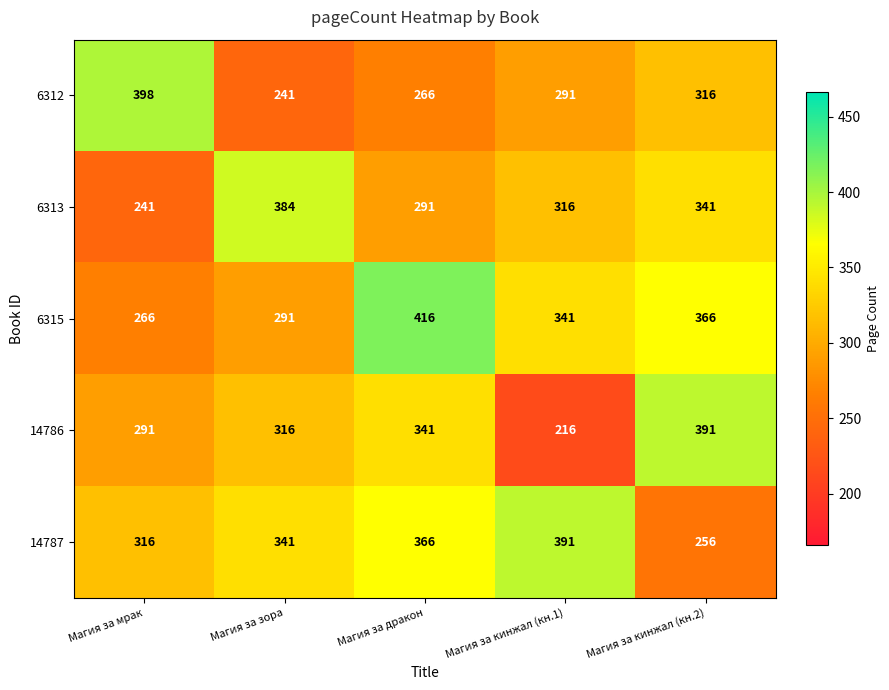

Reading left to right, list all the values displayed in this chart.

6312: 398	241	266	291	316
6313: 241	384	291	316	341
6315: 266	291	416	341	366
14786: 291	316	341	216	391
14787: 316	341	366	391	256